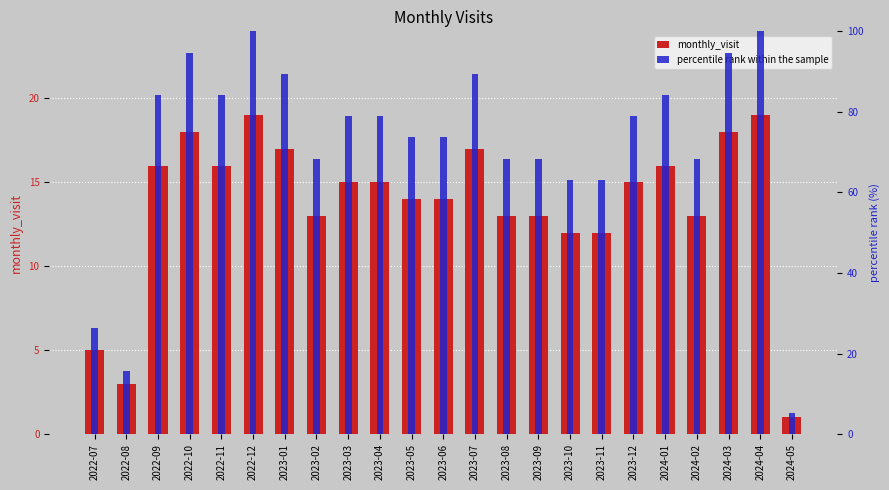

What is the difference between the monthly_visit values at 2023-10 and 2024-02?

1.0